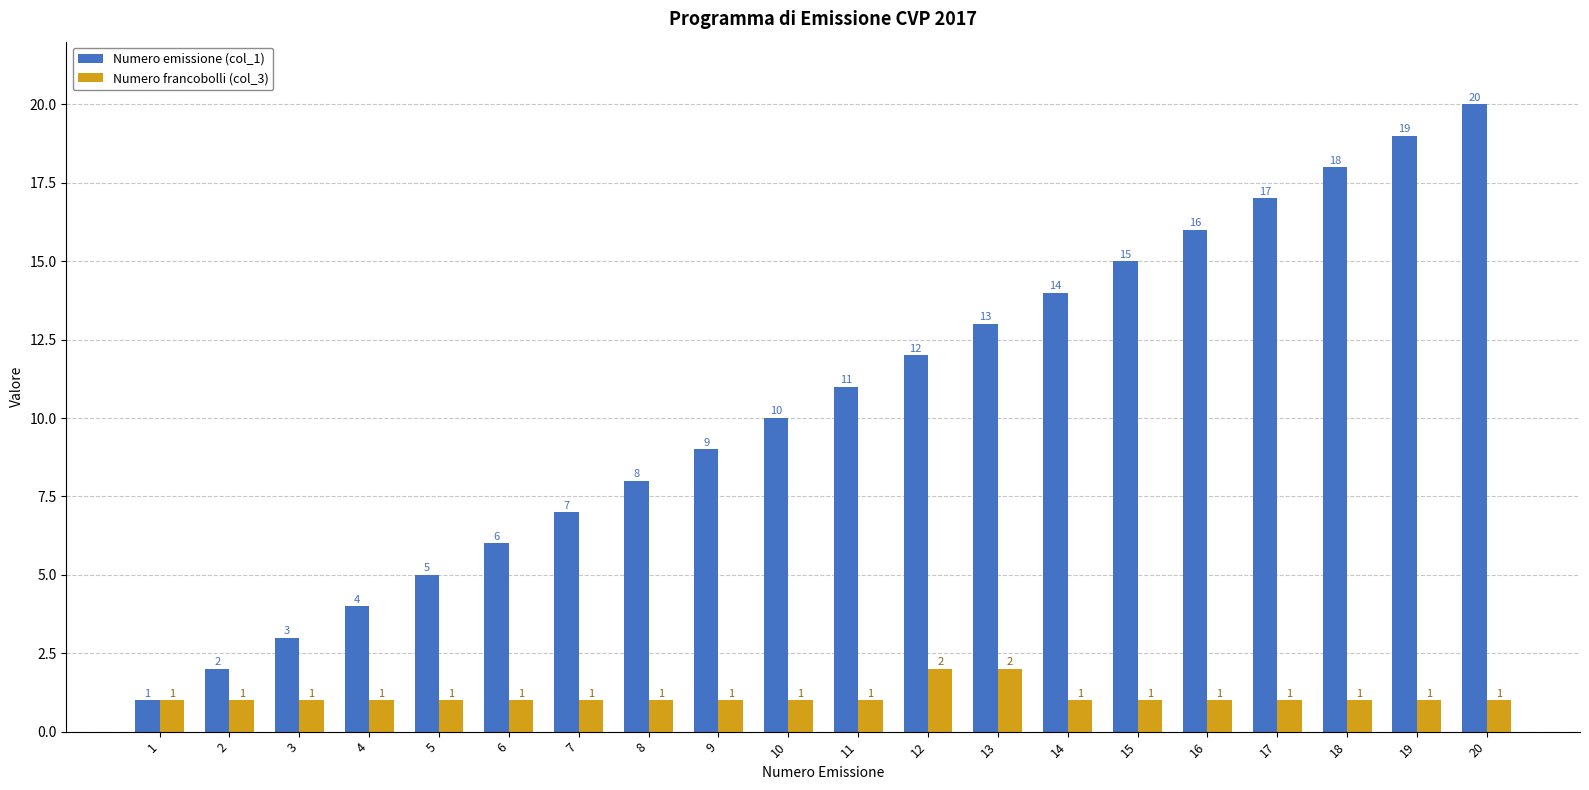

Which series has the largest range (max minus min)?

Numero emissione (col_1)